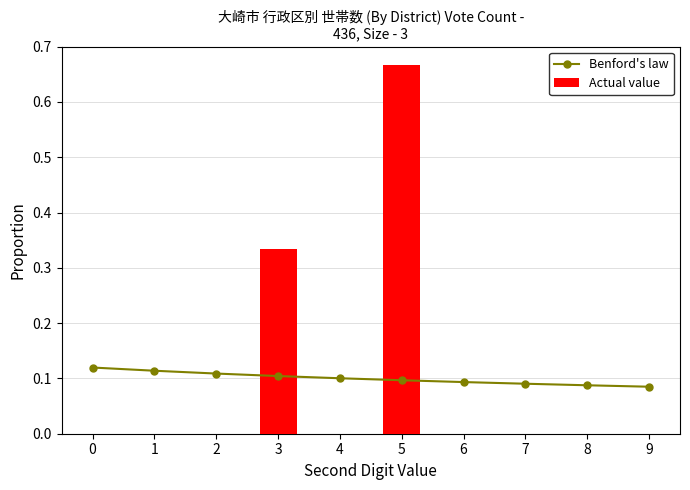

Which has a higher value, 2 or 9?

2